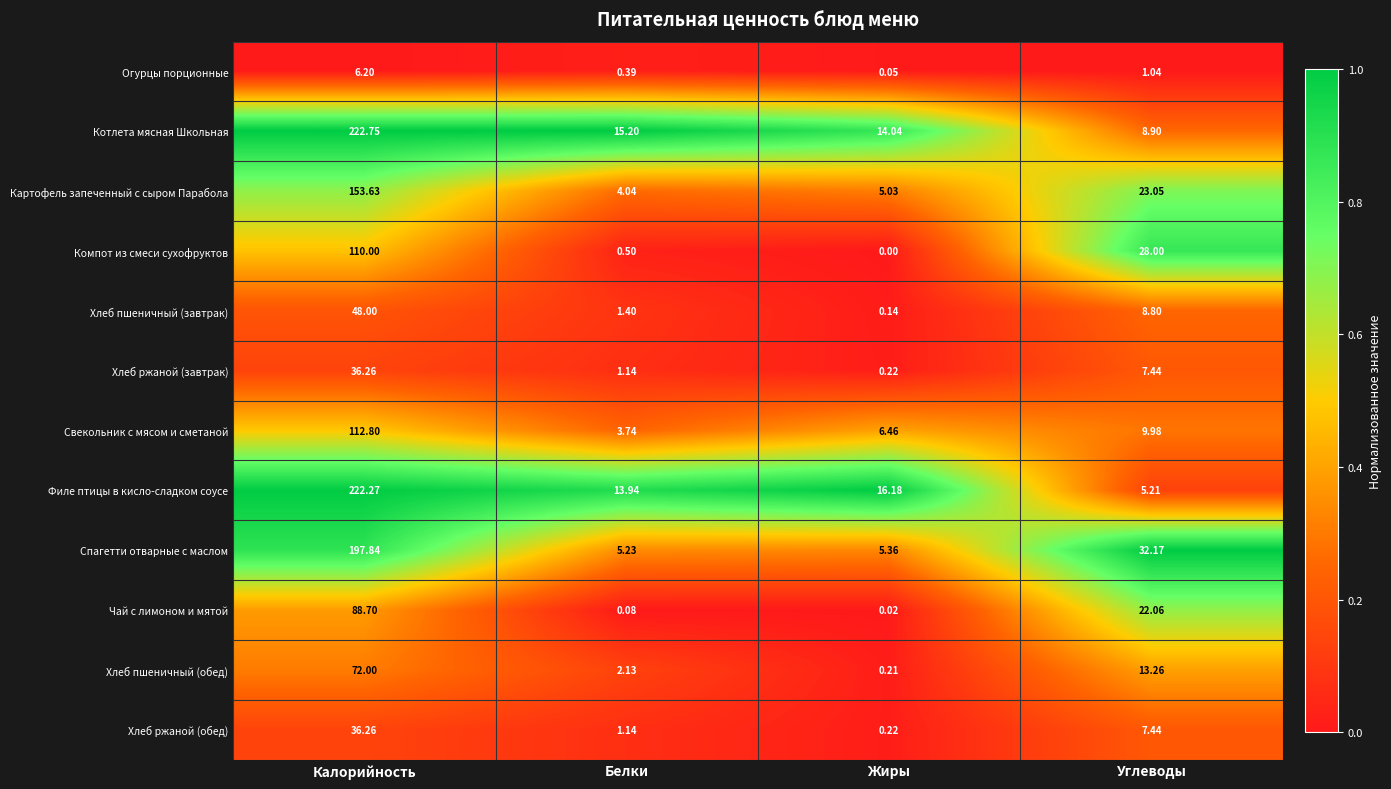

Which series has the largest range (max minus min)?

Филе птицы в кисло-сладком соусе